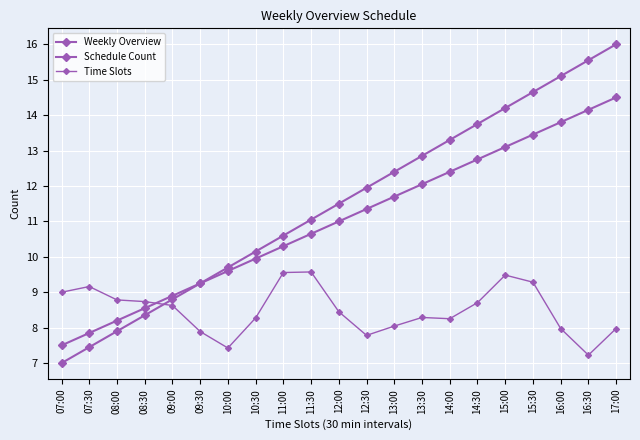

How many lines are shown in the chart?

3